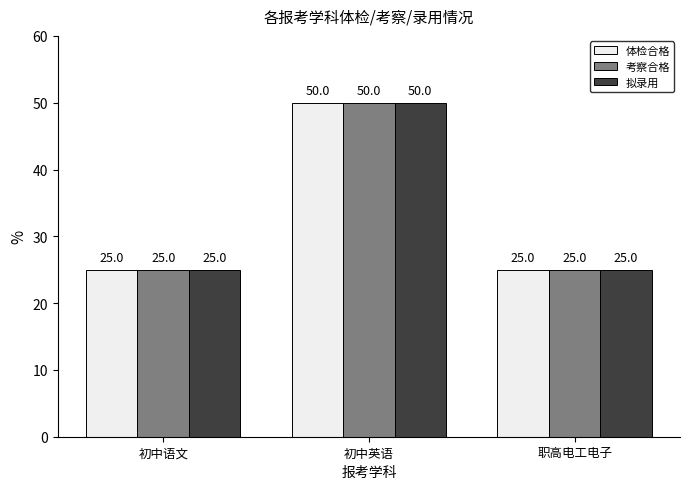

True or false: 体检合格 has a value of 25 at 职高电工电子.

True